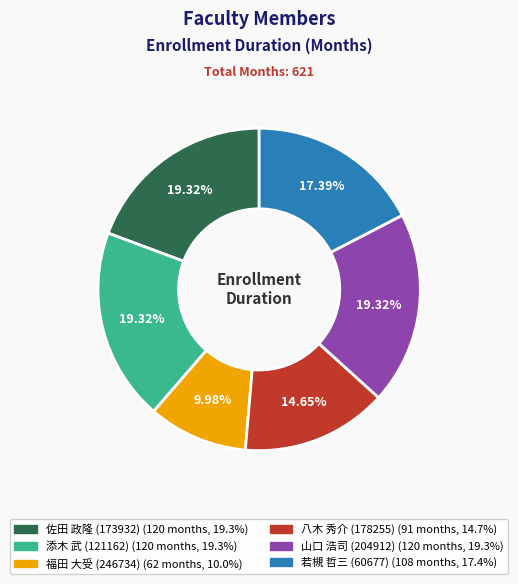

What percentage is the 佐田 政隆 (173932) slice, to the nearest percent?

19%